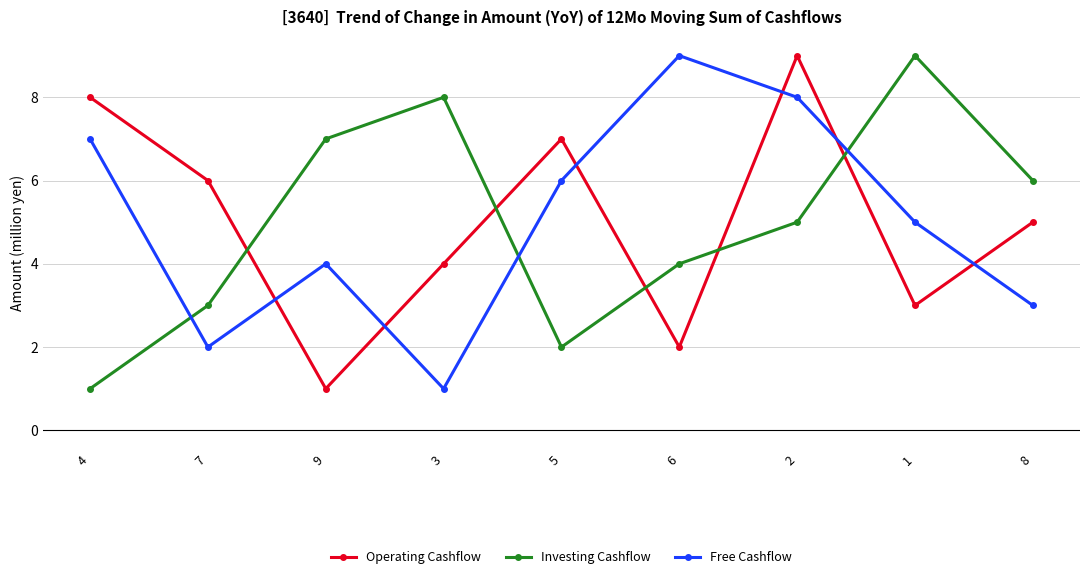

True or false: Operating Cashflow has more than 1 interior local peaks.

True